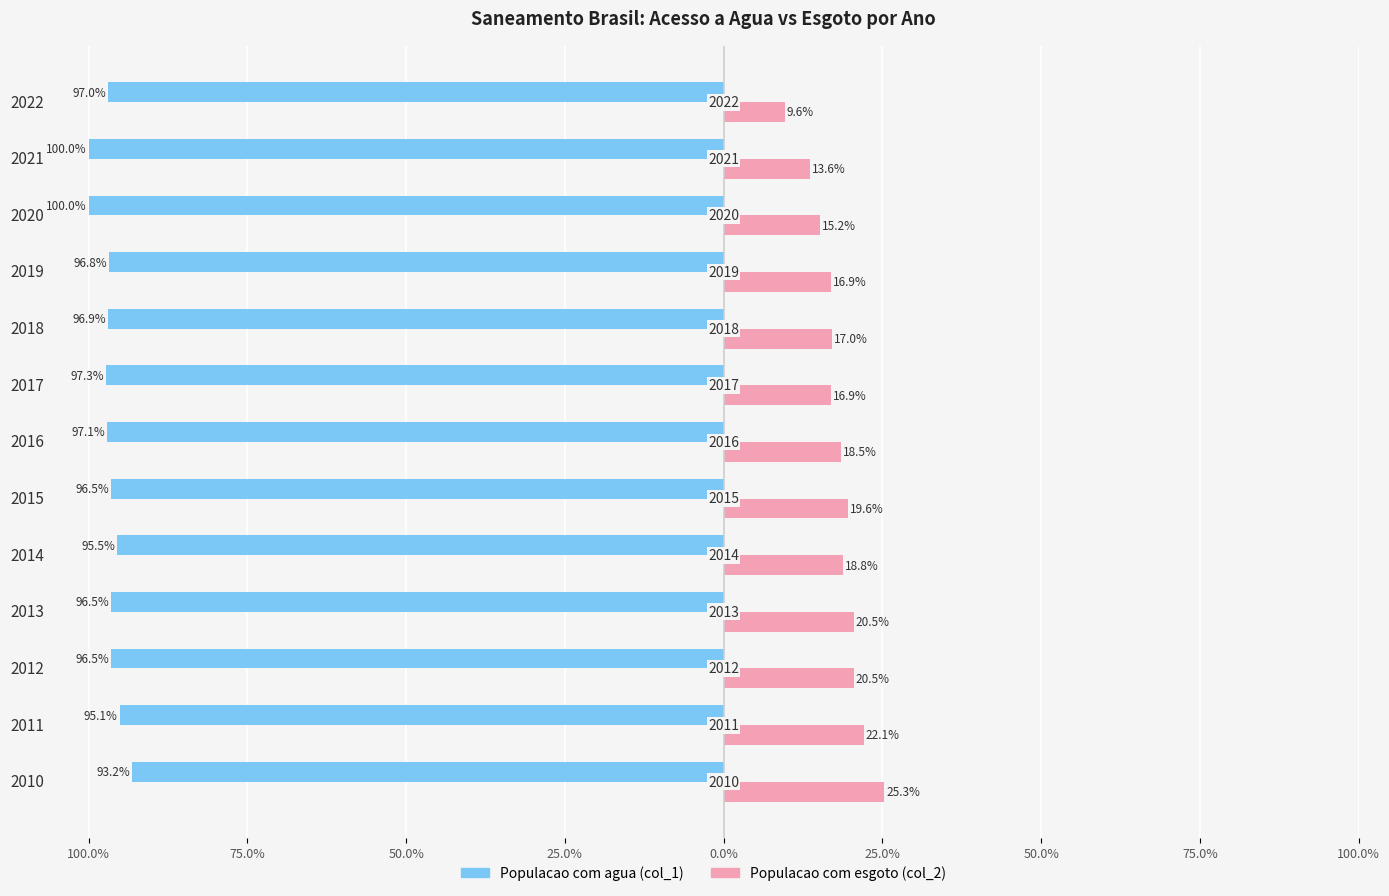

Reading left to right, what are all the values shown in this chart?

Populacao com agua (col_1): -0.9	-1.0	-1.0	-1.0	-1.0	-1.0	-1.0	-1.0	-1.0	-1.0	-1.0	-1.0	-1.0
Populacao com esgoto (col_2): 0.3	0.2	0.2	0.2	0.2	0.2	0.2	0.2	0.2	0.2	0.2	0.1	0.1